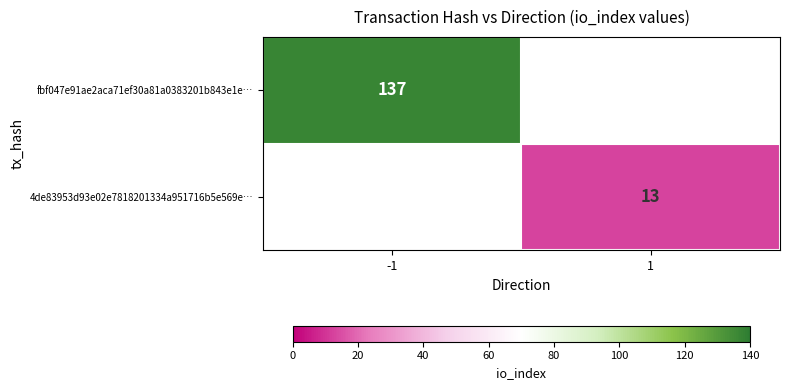

The fbf047e91ae2aca71ef30a81a0383201b843e1e… series shows 196 at -1. True or false?

False